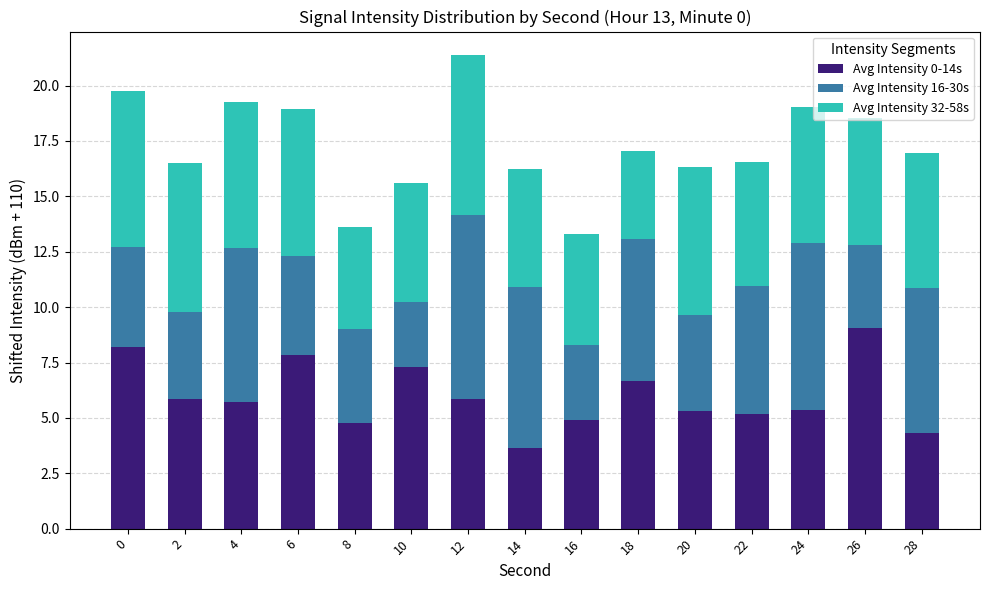

What is the total value across all series at 28?

16.9